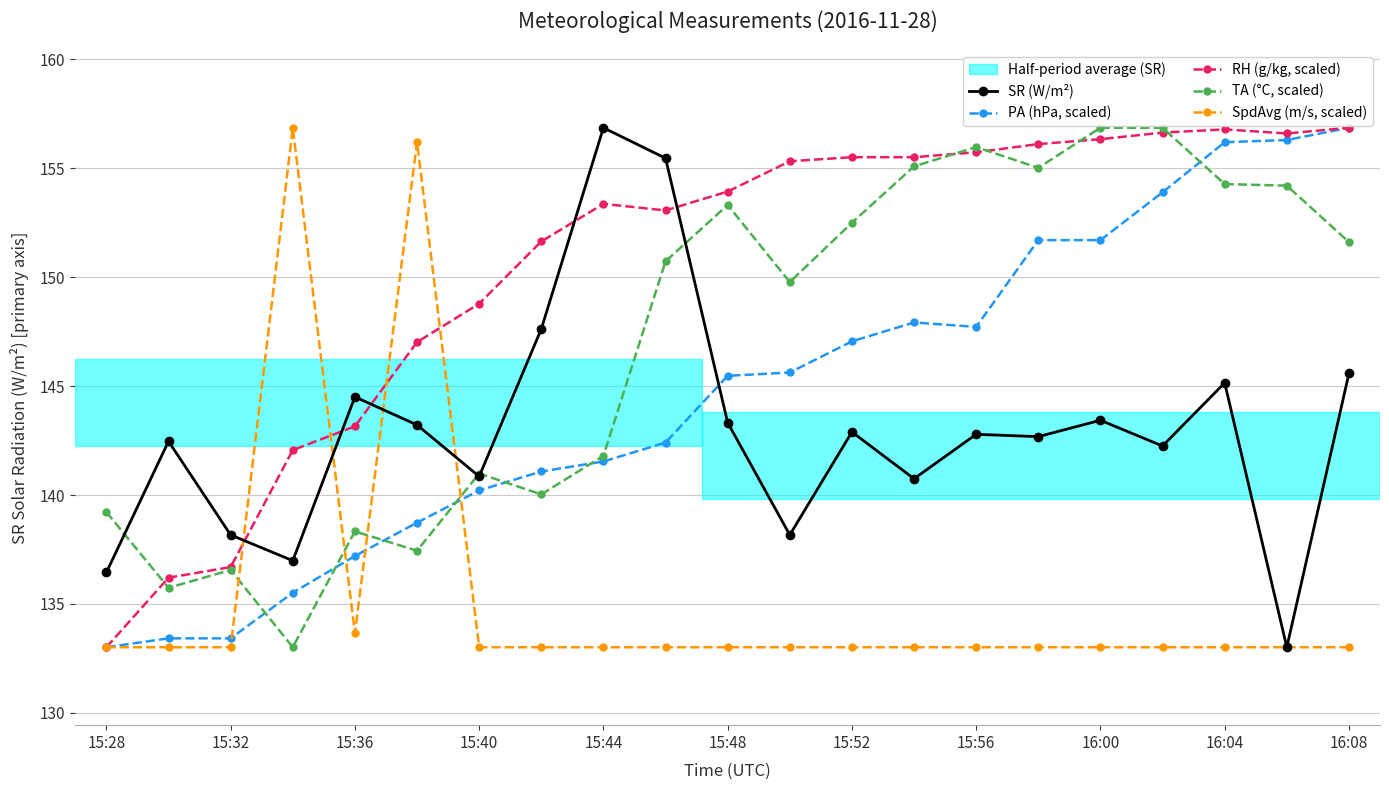

What is the value of the TA (°C, scaled) point at the 16th from the left?

155.0